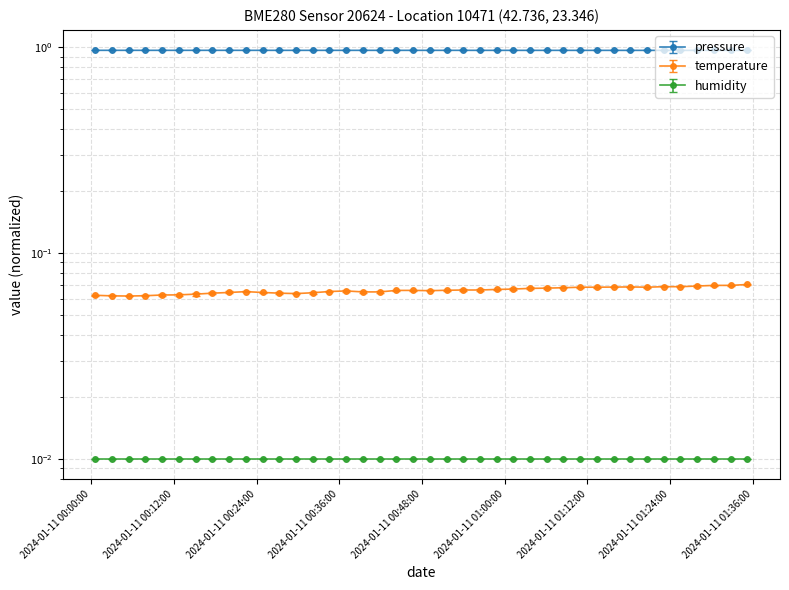

Reading left to right, extract all data points from this chart.

pressure: 1.0	1.0	1.0	1.0	1.0	1.0	1.0	1.0	1.0	1.0	1.0	1.0	1.0	1.0	1.0	1.0	1.0	1.0	1.0	1.0	1.0	1.0	1.0	1.0	1.0	1.0	1.0	1.0	1.0	1.0	1.0	1.0	1.0	1.0	1.0	1.0	1.0	1.0	1.0	1.0
temperature: 0.1	0.1	0.1	0.1	0.1	0.1	0.1	0.1	0.1	0.1	0.1	0.1	0.1	0.1	0.1	0.1	0.1	0.1	0.1	0.1	0.1	0.1	0.1	0.1	0.1	0.1	0.1	0.1	0.1	0.1	0.1	0.1	0.1	0.1	0.1	0.1	0.1	0.1	0.1	0.1